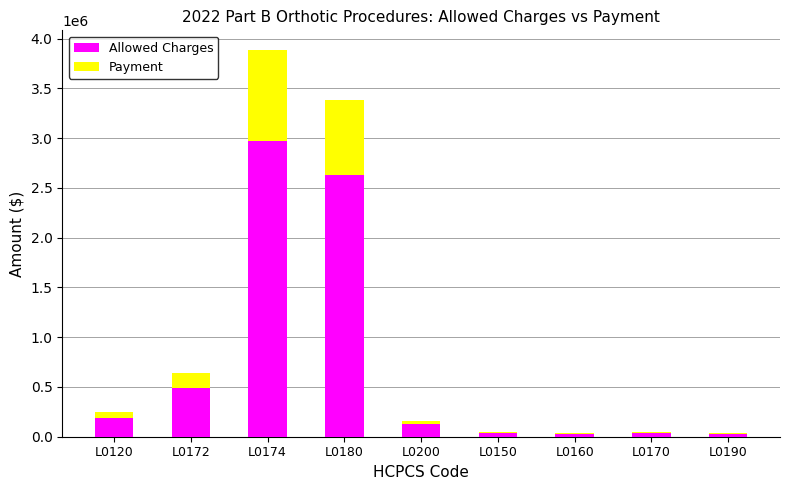

Which category has the highest value in the Allowed Charges series?

L0174